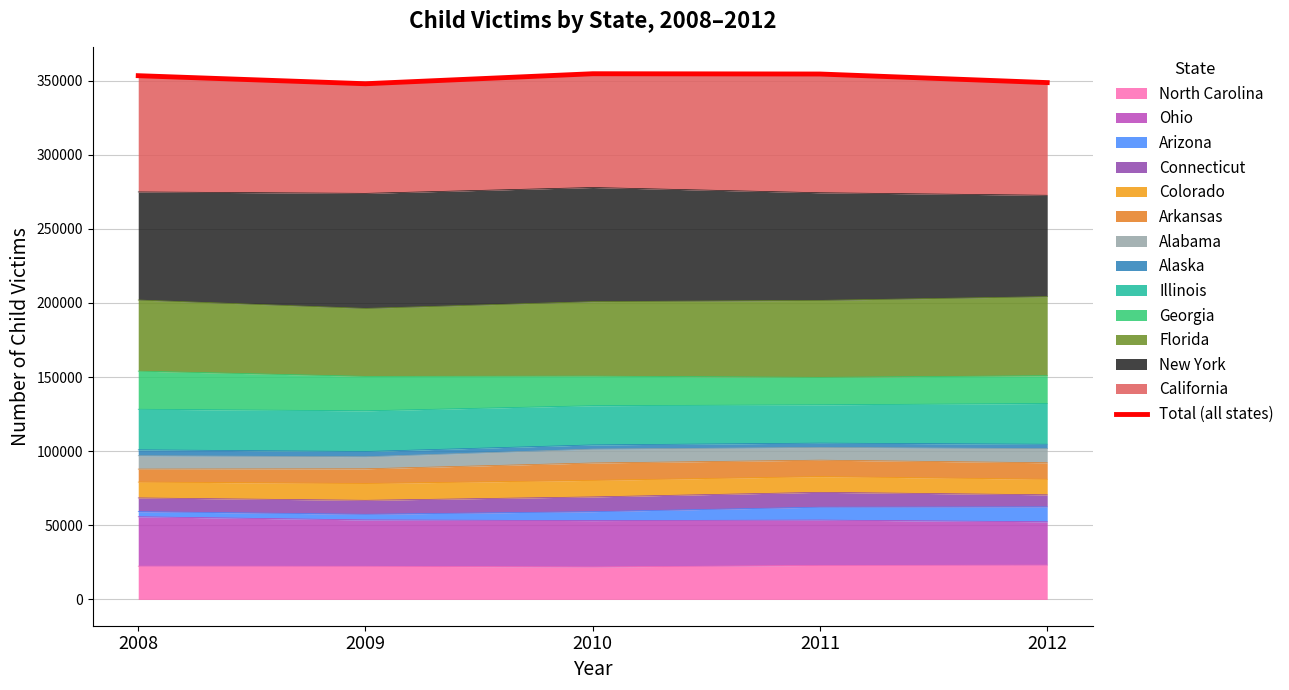

List the labels in order of value, largest first.

2010, 2011, 2008, 2012, 2009